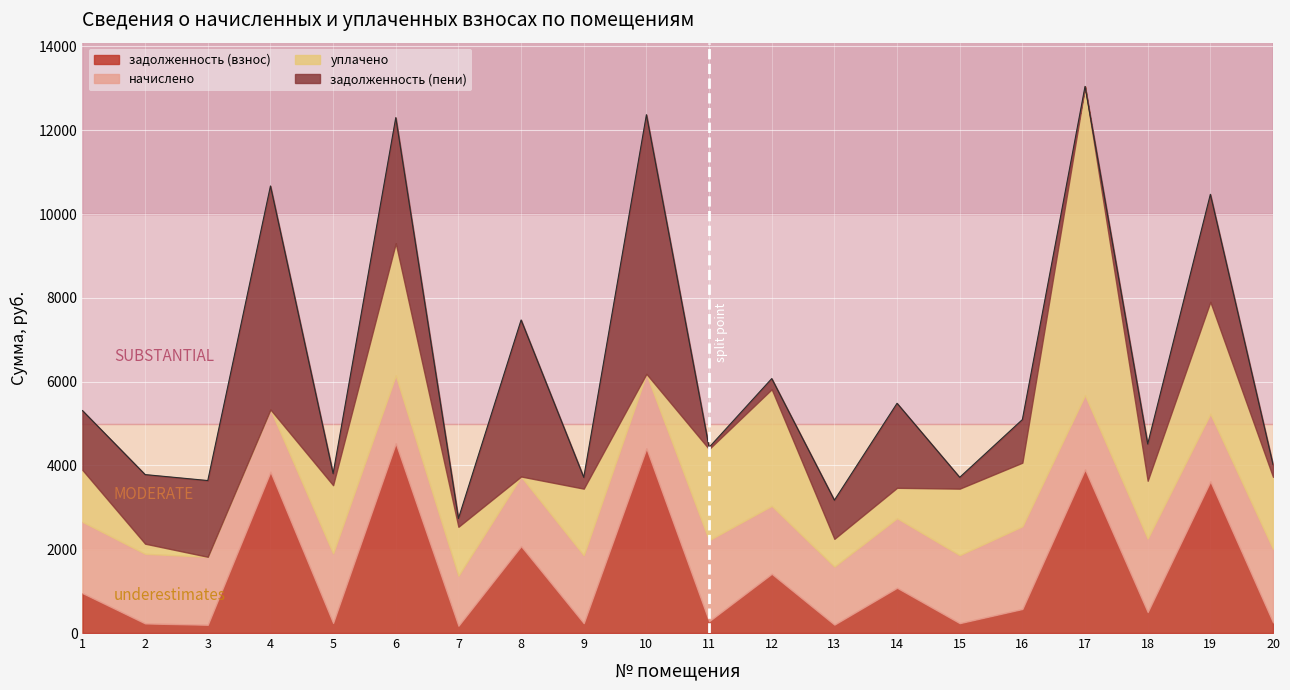

How many data points in начислено are above 1661?

11